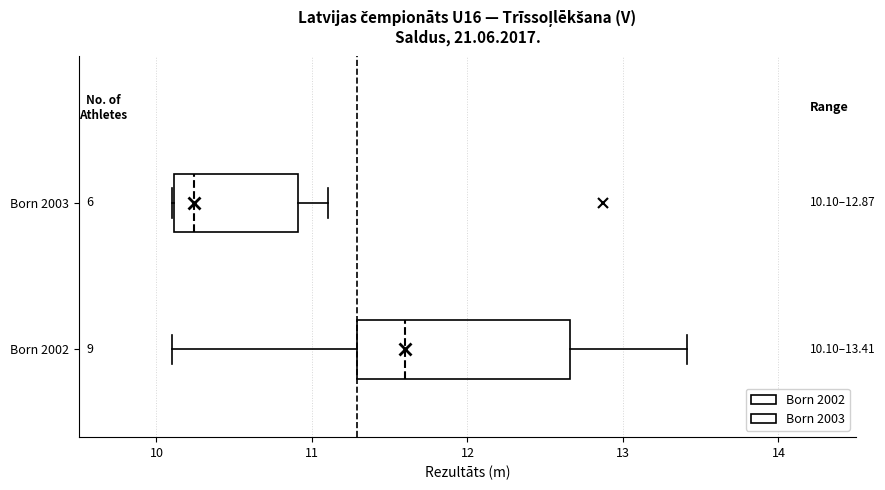

Comparing the boxes themselves (not the whiskers), which one is the widest?

Born 2002